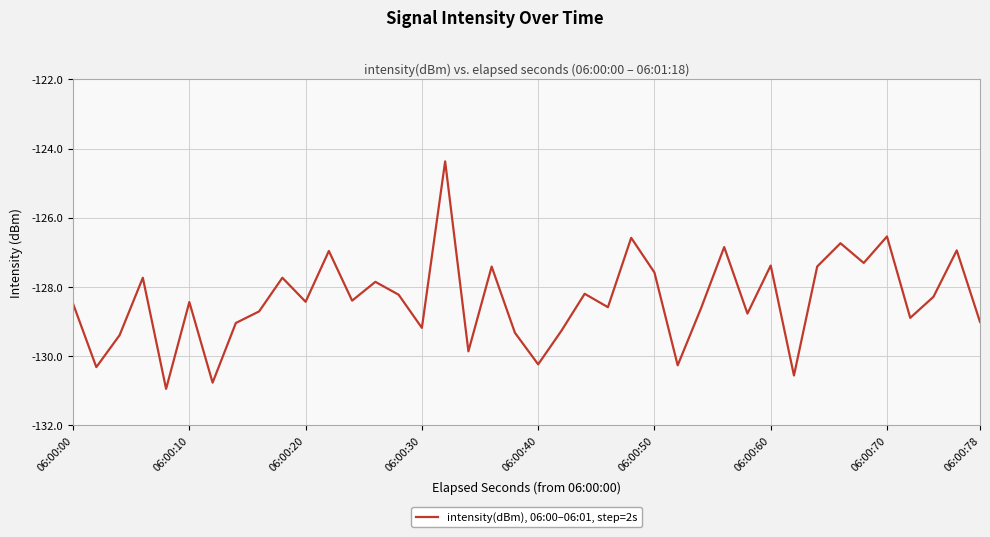

What is the maximum value shown in the chart?

-124.4